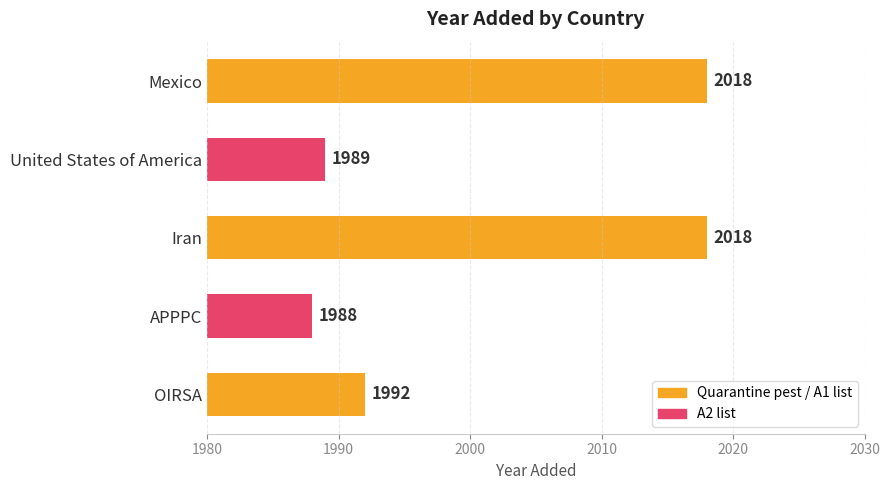

What is the sum of the values at United States of America and OIRSA?

3981